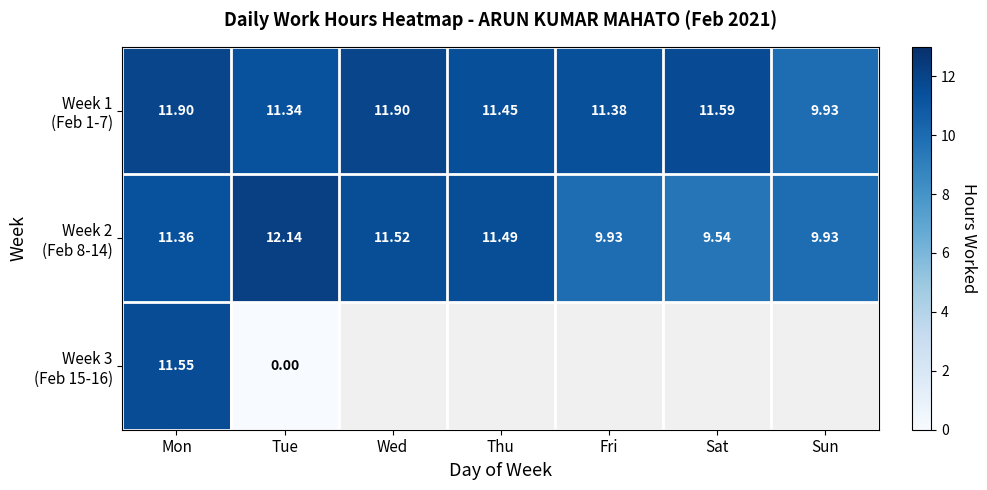

The value of Week 2 (Feb 8-14) at Fri is 9.9. True or false?

True